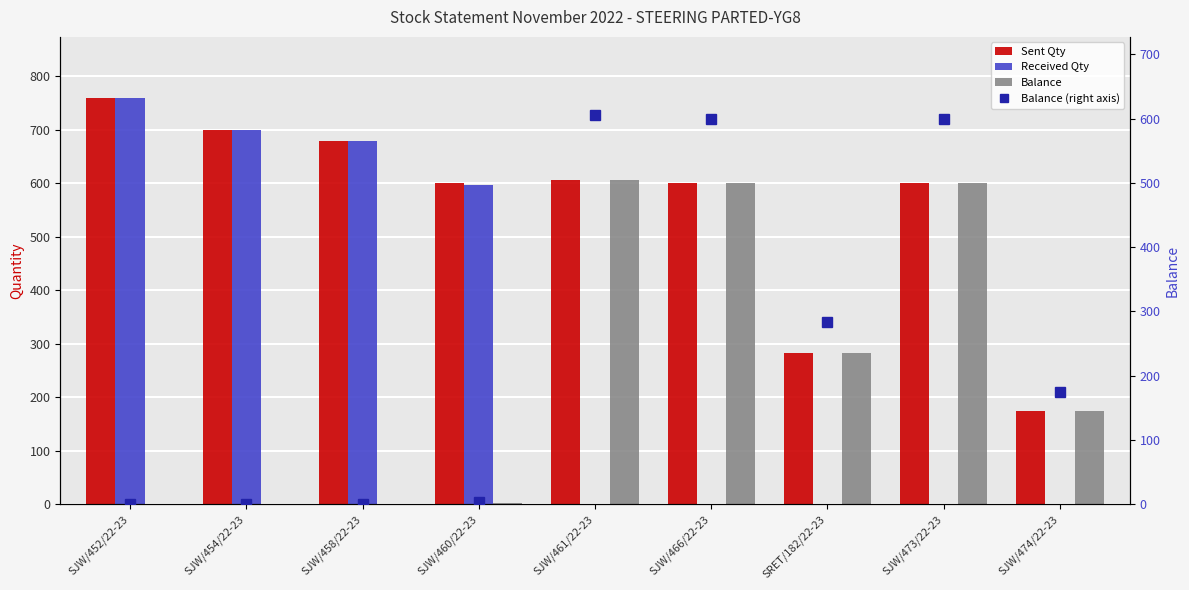

What is the sum of the Received Qty values at SJW/452/22-23 and SJW/454/22-23?

1460